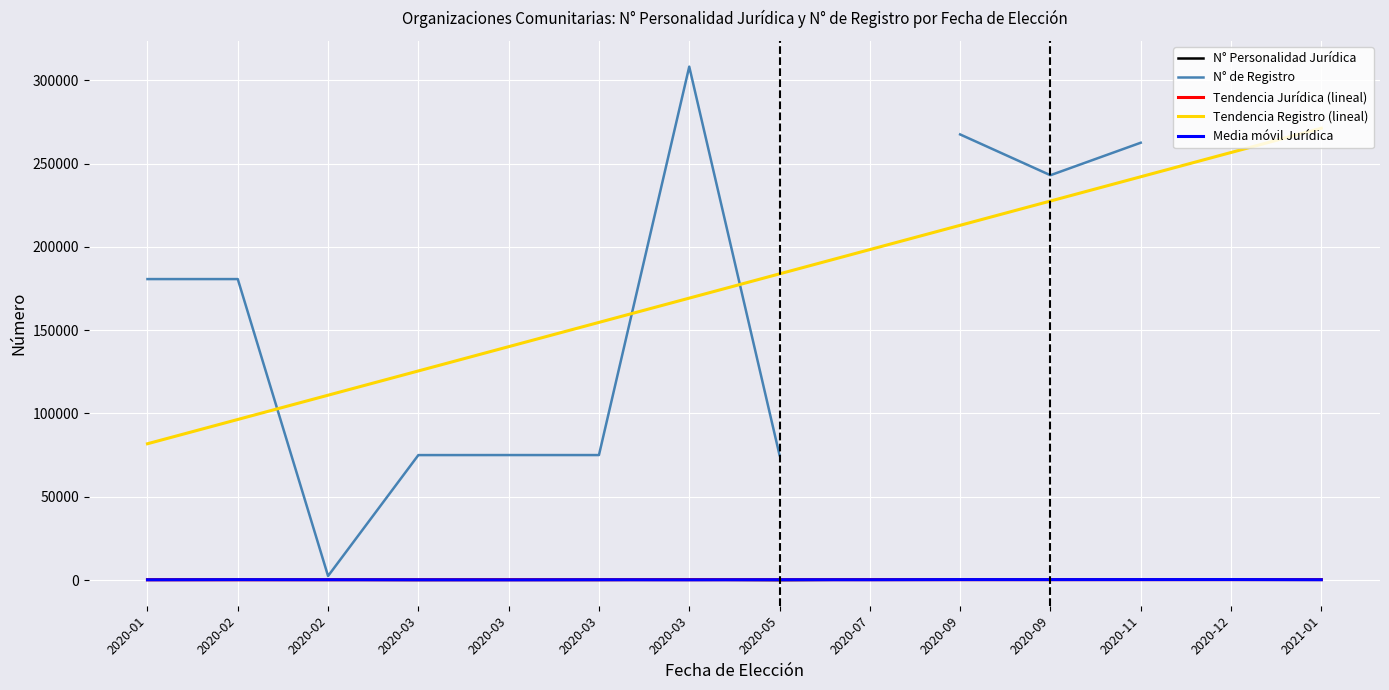

What is the difference between the Tendencia Jurídica (lineal) values at 2020-01 and 2020-03?

26.8